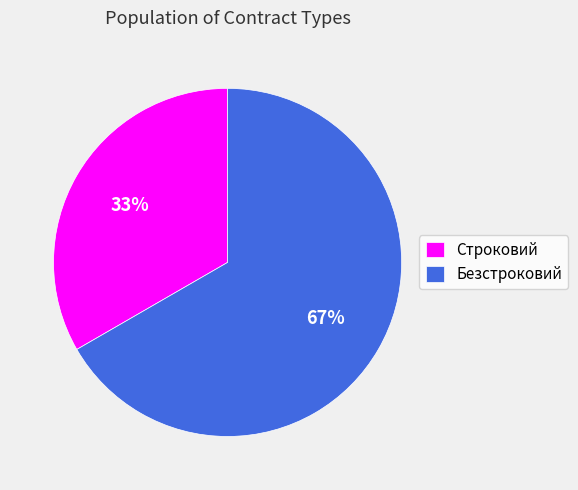

Is the sum of Строковий and Безстроковий greater than half?

Yes